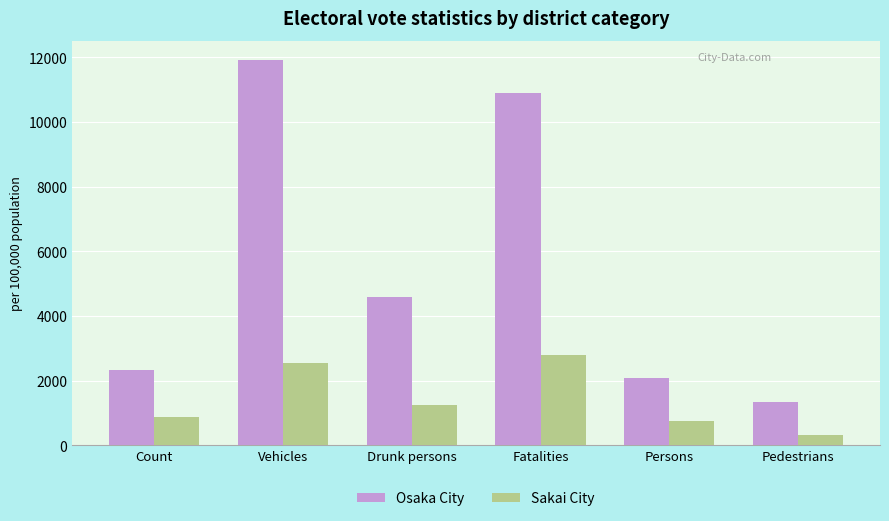

Reading left to right, transcribe all the data shown in this chart.

Osaka City: Count=2315.5	Vehicles=11913.0	Drunk persons=4596.4	Fatalities=10891.0	Persons=2081.3	Pedestrians=1330.3
Sakai City: Count=872.4	Vehicles=2553.0	Drunk persons=1255.9	Fatalities=2797.0	Persons=762.2	Pedestrians=314.0